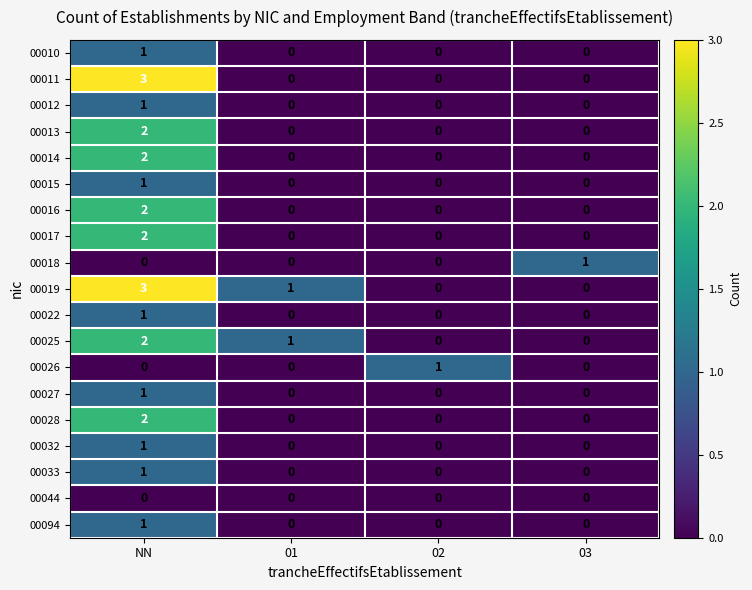

The 00018 series shows 0 at 02. True or false?

True